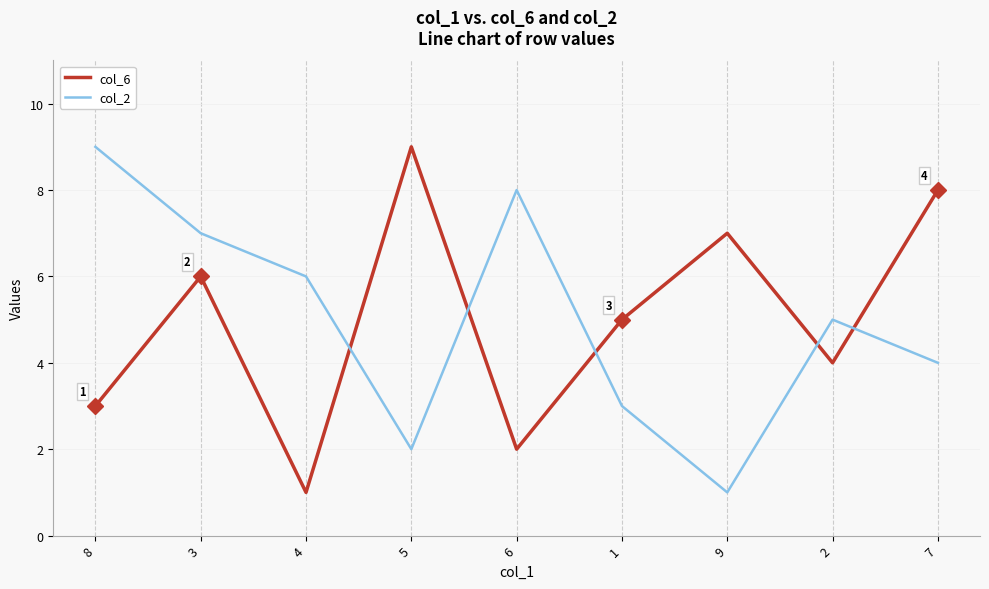

True or false: col_6 and col_2 cross at least once.

True